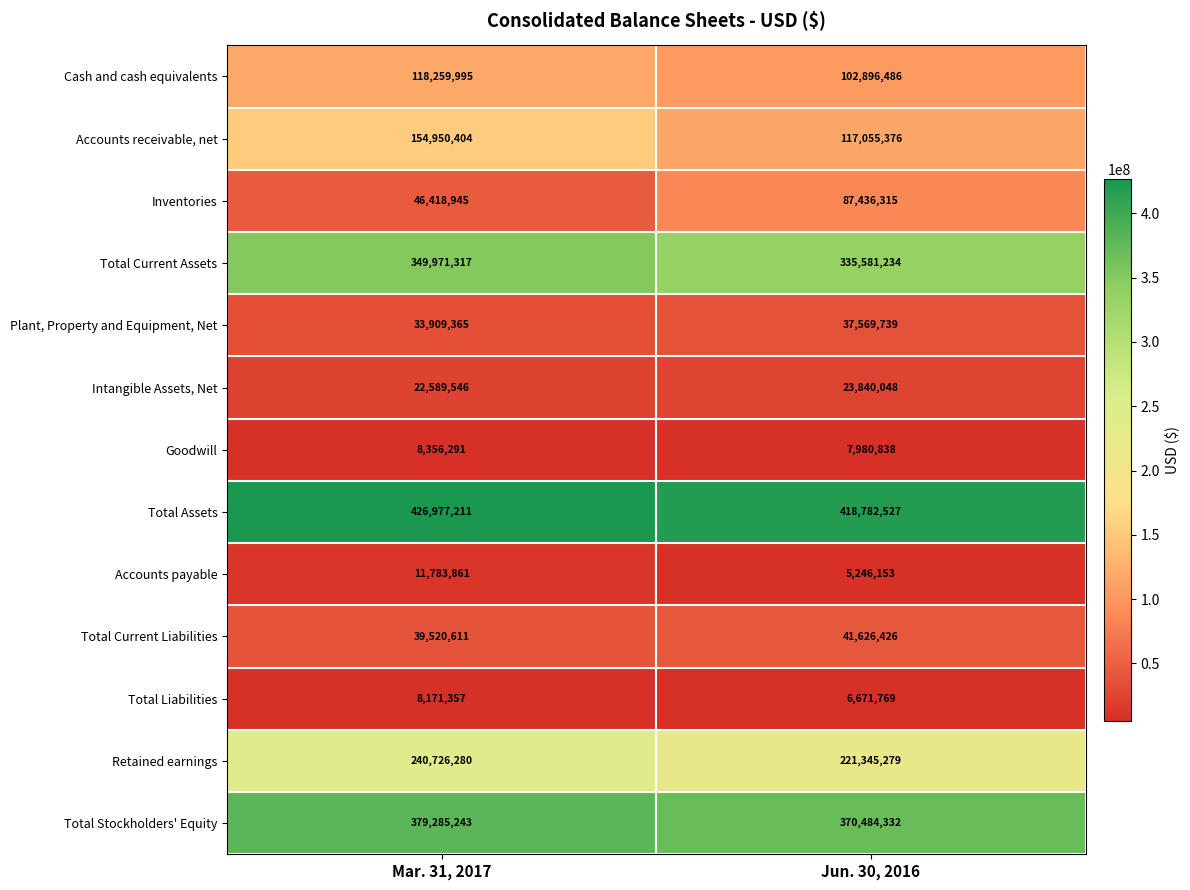

Is the value of Total Assets at Jun. 30, 2016 greater than the value of Total Stockholders' Equity at Mar. 31, 2017?

Yes